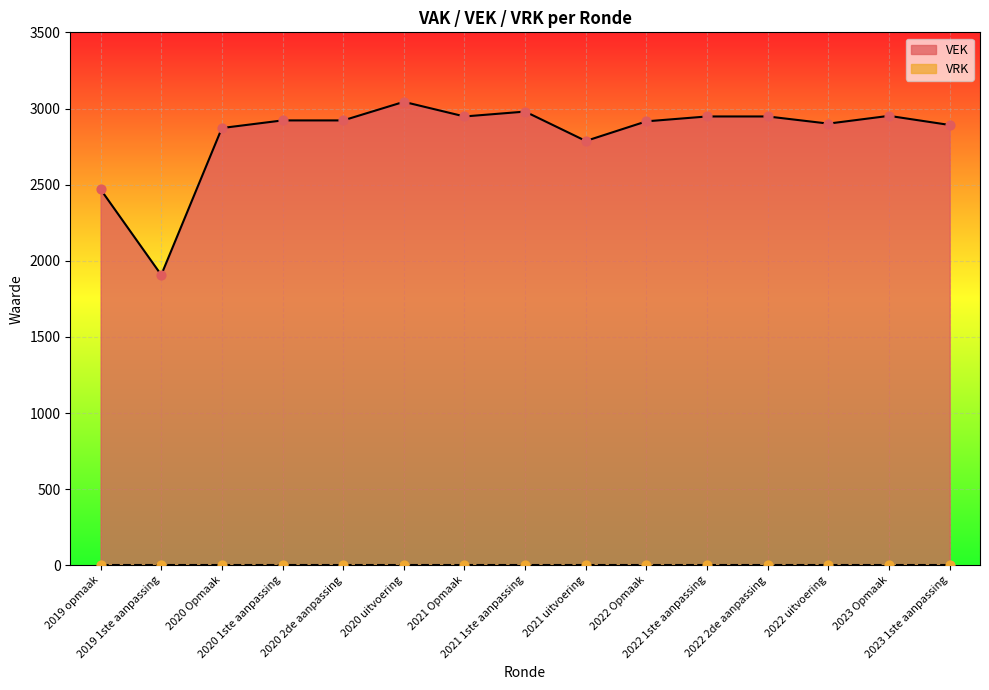

What is the ratio of the value at 2020 1ste aanpassing to the value at 2021 Opmaak?

1.0